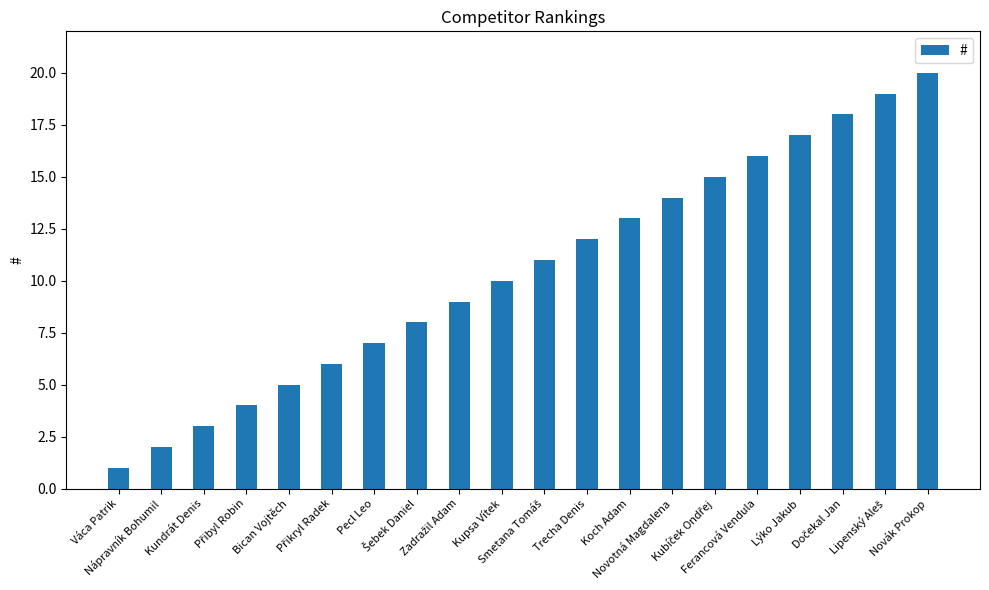

Reading left to right, list all the values displayed in this chart.

1	2	3	4	5	6	7	8	9	10	11	12	13	14	15	16	17	18	19	20